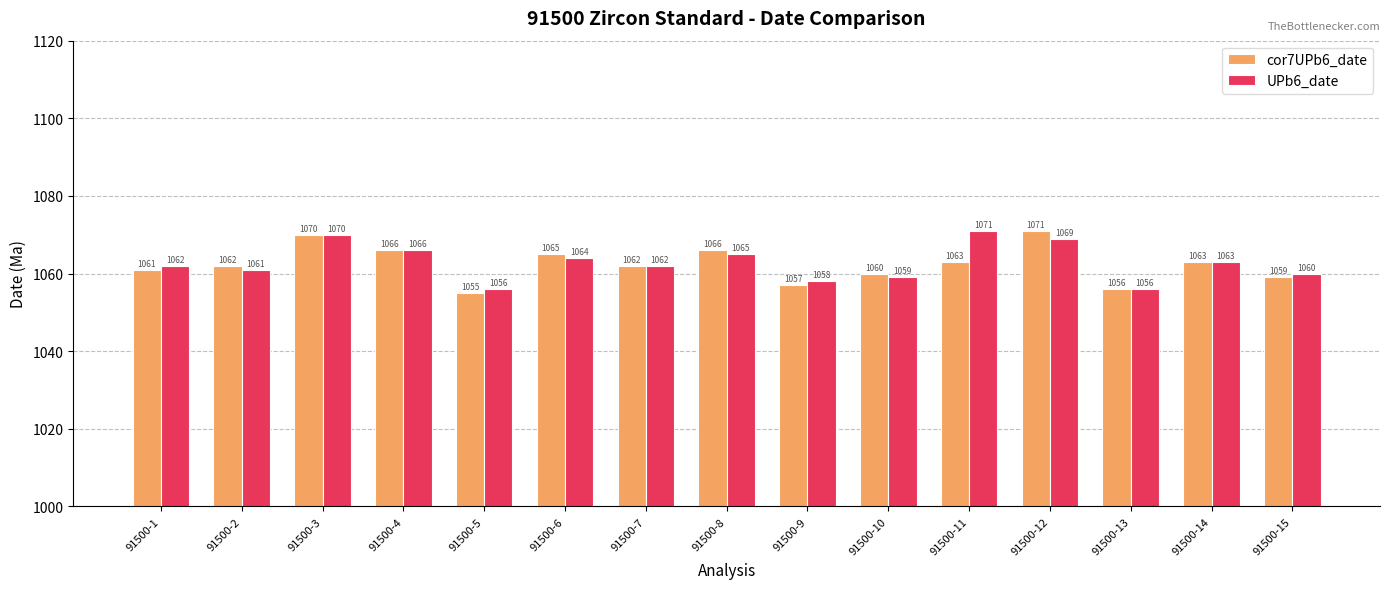

How many categories are shown in the chart?

15